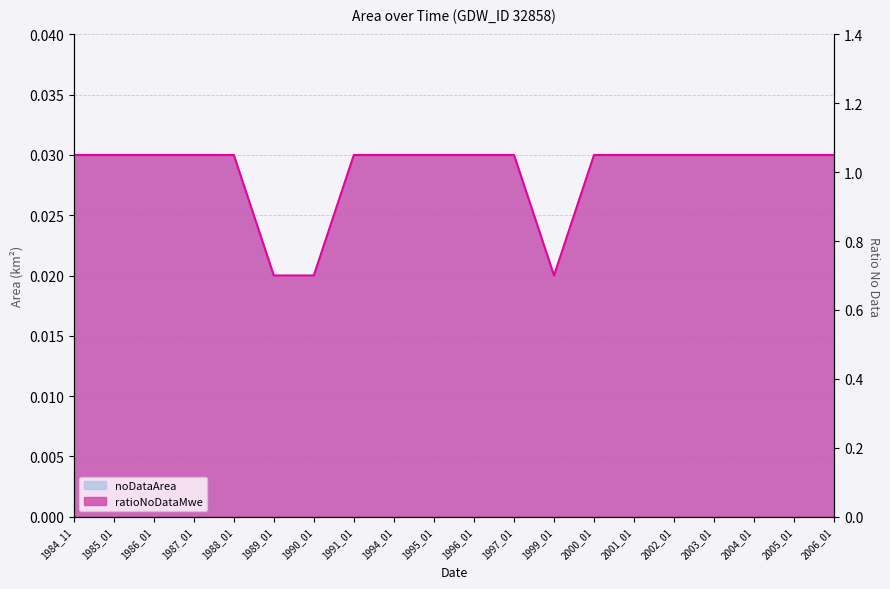

List the series in order of their peak value, lowest first.

noDataArea, ratioNoDataMwe